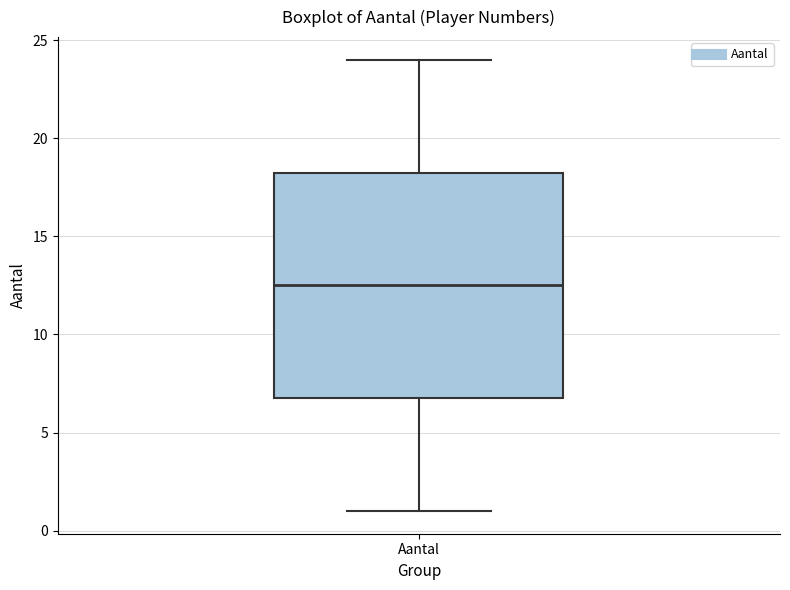

Where does the lower whisker of the box for Aantal end on the y-axis? The values are not printed on the chart, so give them approximately, as read against the axis.

1.0